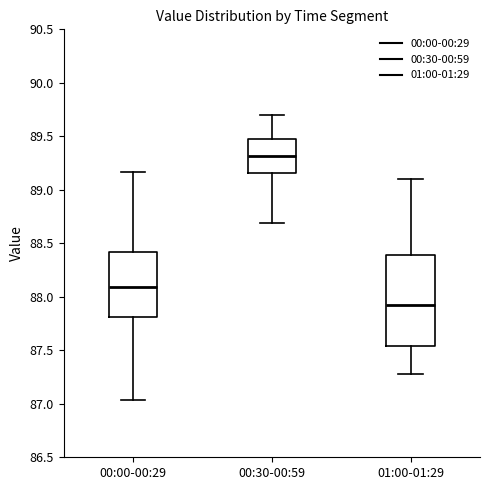

Reading left to right, read every box against the y-axis: the position of its median line, the range the box covers, and the ends of its whiskers. The values are not printed on the chart, so give them approximately, as read against the axis.

00:00-00:29: median 88.10, box 87.80 to 88.40, whiskers 87.05 to 89.15
00:30-00:59: median 89.30, box 89.15 to 89.45, whiskers 88.70 to 89.70
01:00-01:29: median 87.90, box 87.55 to 88.40, whiskers 87.30 to 89.10